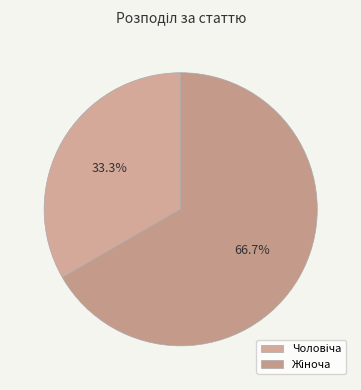

What percentage do Жіноча and Чоловіча together represent?

100.0%